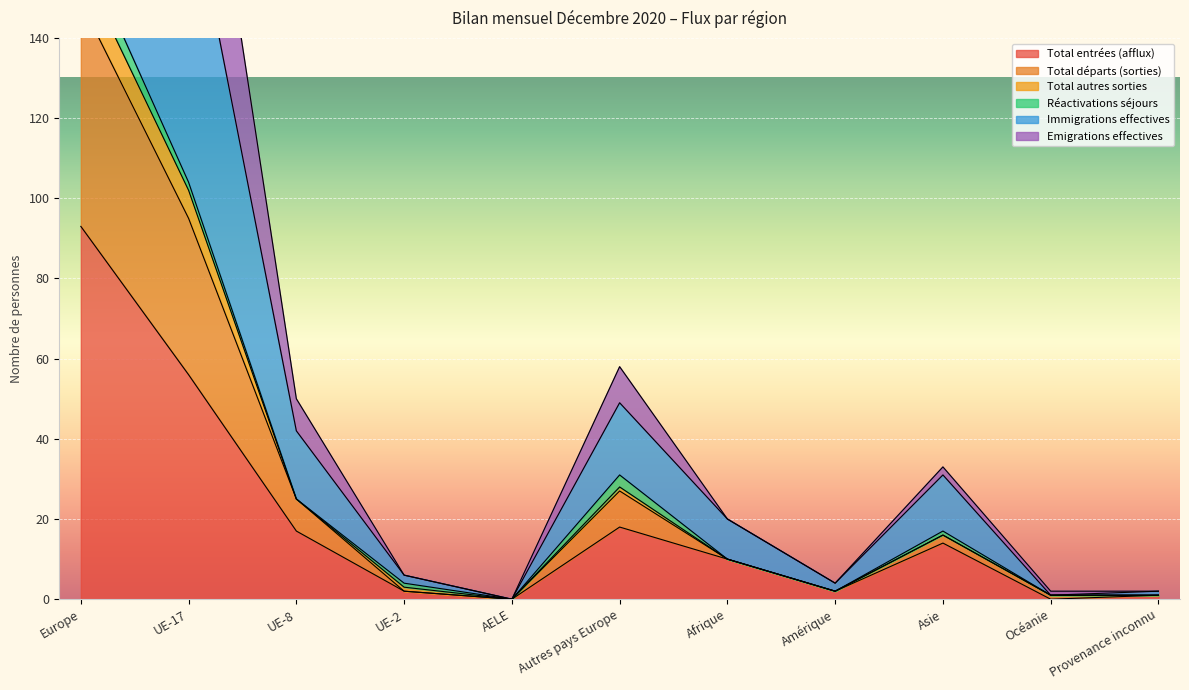

Where is Total entrées (afflux) nearest to the value 46?

UE-17